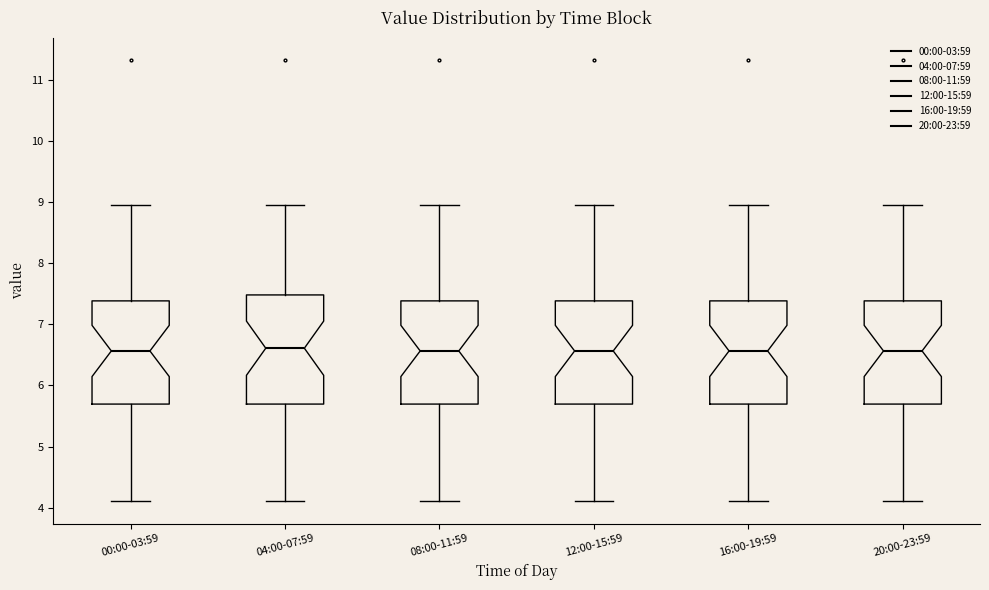

Reading left to right, transcribe this box plot: for each box, give where its median line is, the range the box spans, and where its two whiskers end, as read against the y-axis. The values are not printed on the chart, so give them approximately, as read against the axis.

00:00-03:59: median 6.6, box 5.7 to 7.4, whiskers 4.1 to 9.0
04:00-07:59: median 6.6, box 5.7 to 7.5, whiskers 4.1 to 9.0
08:00-11:59: median 6.6, box 5.7 to 7.4, whiskers 4.1 to 9.0
12:00-15:59: median 6.6, box 5.7 to 7.4, whiskers 4.1 to 9.0
16:00-19:59: median 6.6, box 5.7 to 7.4, whiskers 4.1 to 9.0
20:00-23:59: median 6.6, box 5.7 to 7.4, whiskers 4.1 to 9.0